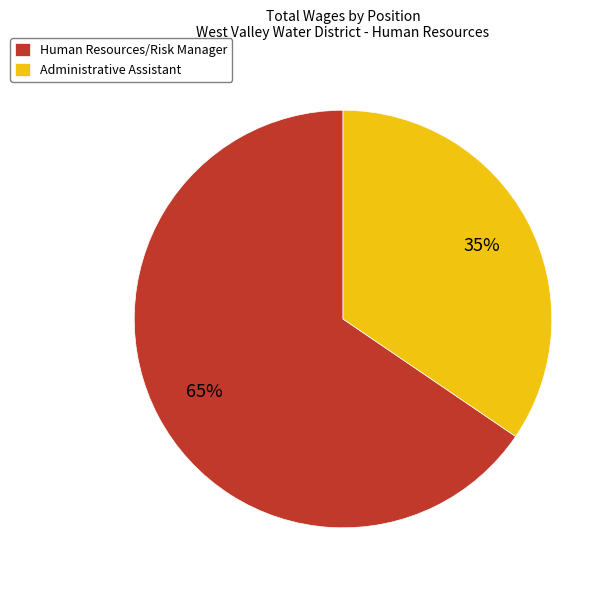

What is the smallest slice in the pie chart?

Administrative Assistant